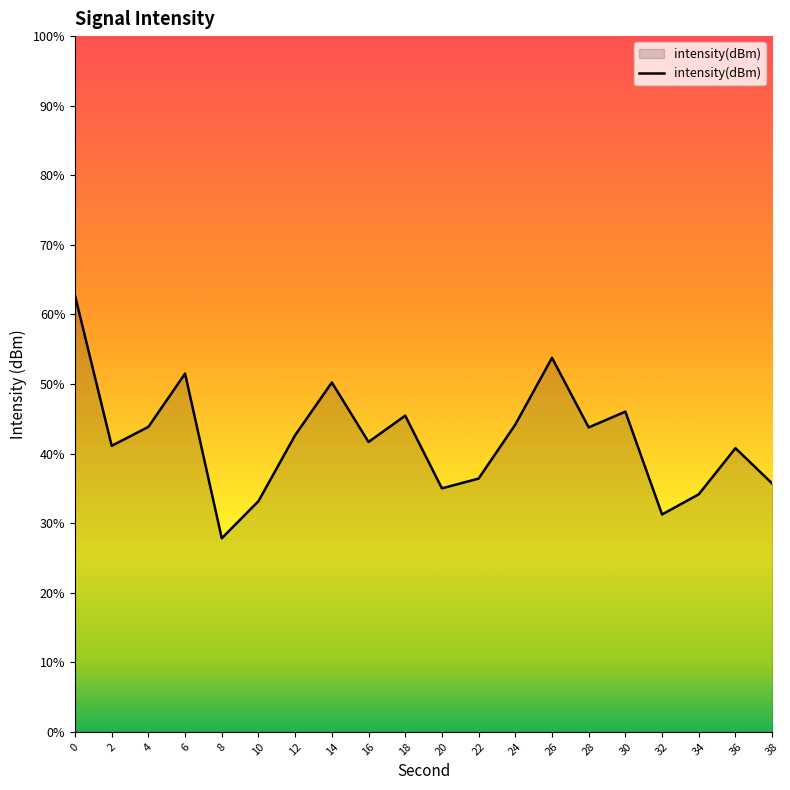

Reading left to right, what are all the values shown in this chart?

0=-130.6	2=-133.8	4=-133.4	6=-132.3	8=-135.8	10=-135.0	12=-133.6	14=-132.5	16=-133.8	18=-133.2	20=-134.8	22=-134.5	24=-133.4	26=-131.9	28=-133.4	30=-133.1	32=-135.3	34=-134.9	36=-133.9	38=-134.6